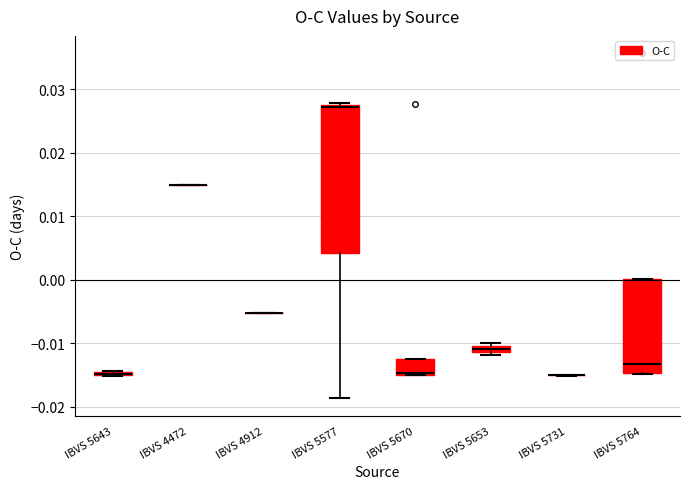

Which box is the tallest, from its lower edge to its upper edge?

IBVS 5577